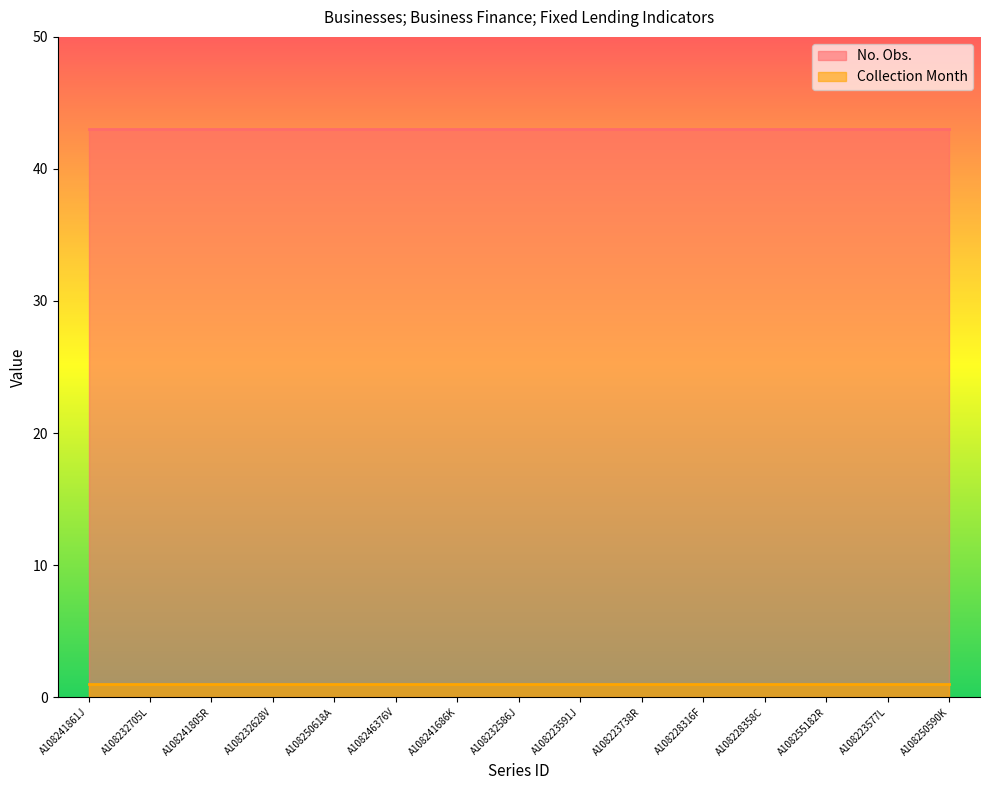

At how many categories does at least one series exceed 12?

15